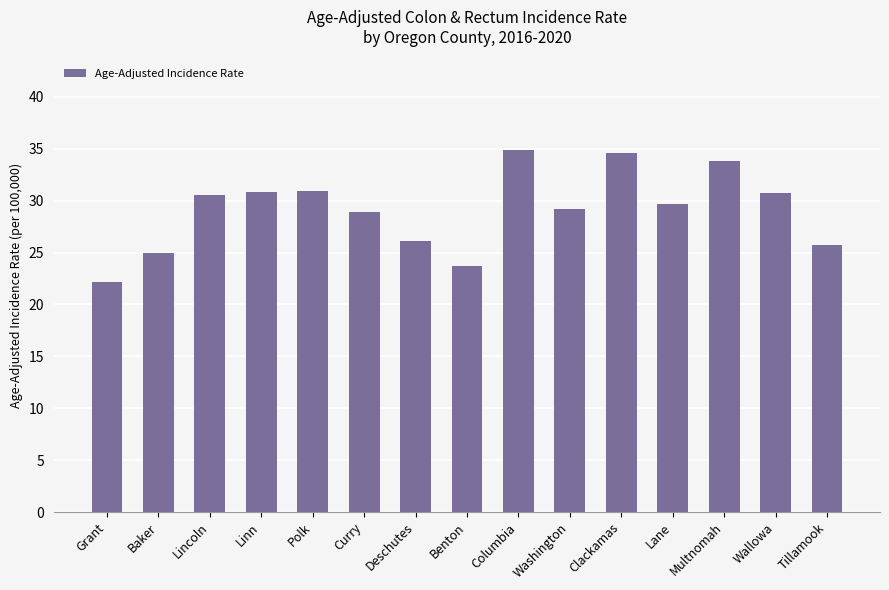

What is the greatest value displayed?

34.9